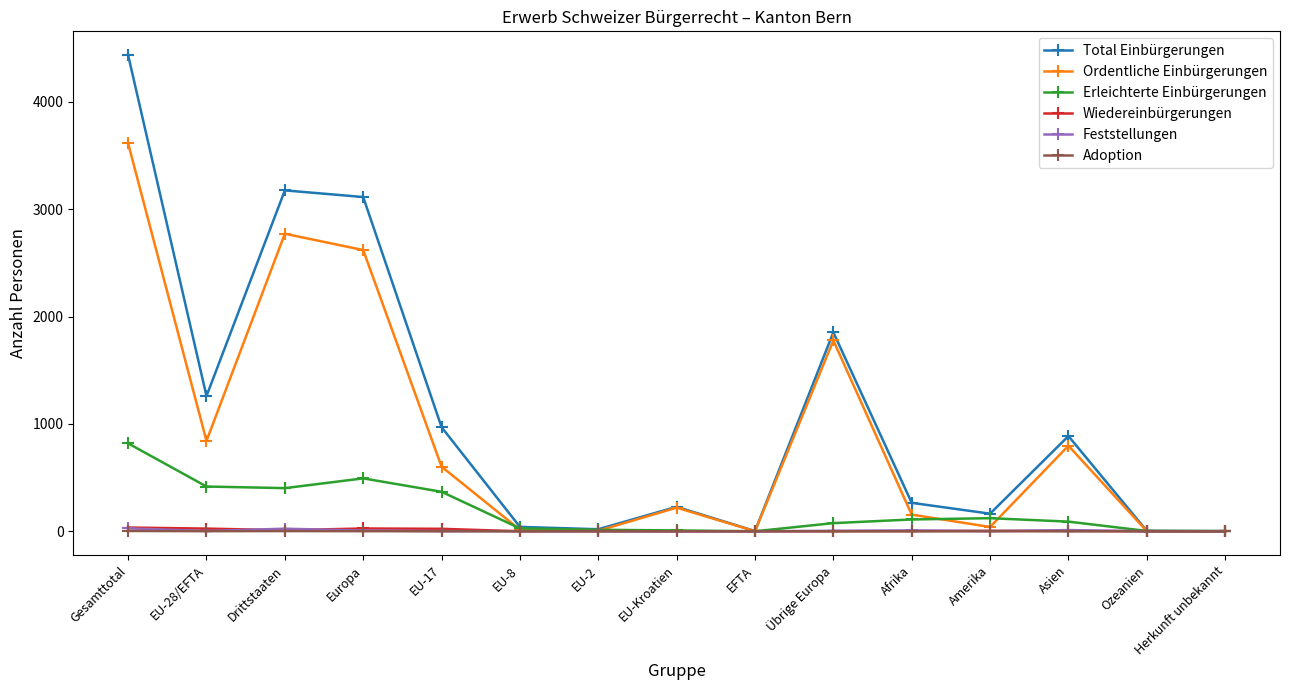

What is the maximum value shown in the chart?

4436